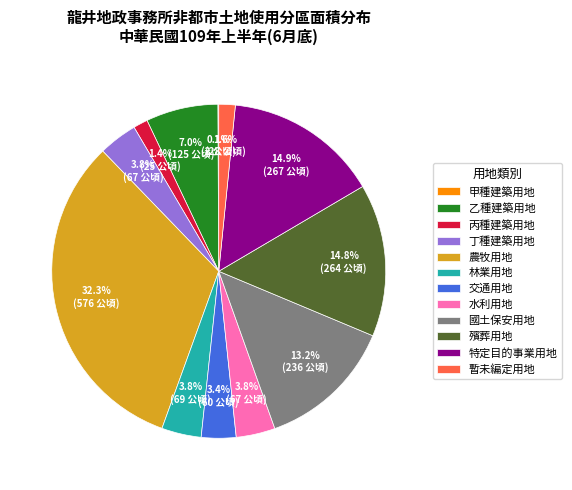

What is the ratio of the value at 水利用地 to the value at 國土保安用地?

0.3